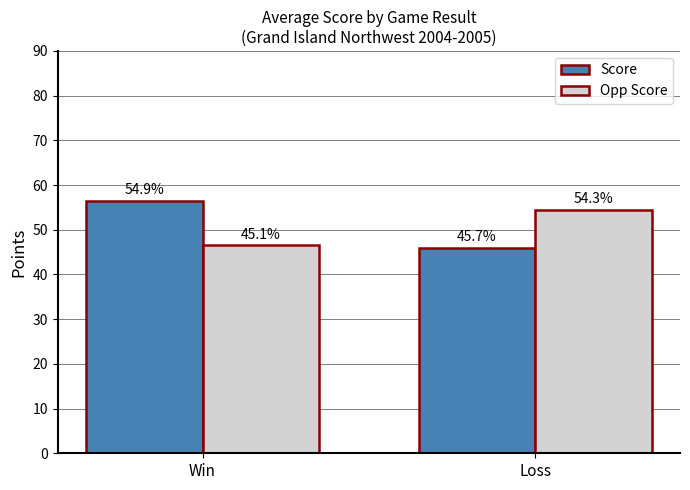

What is the maximum value shown in the chart?

56.5